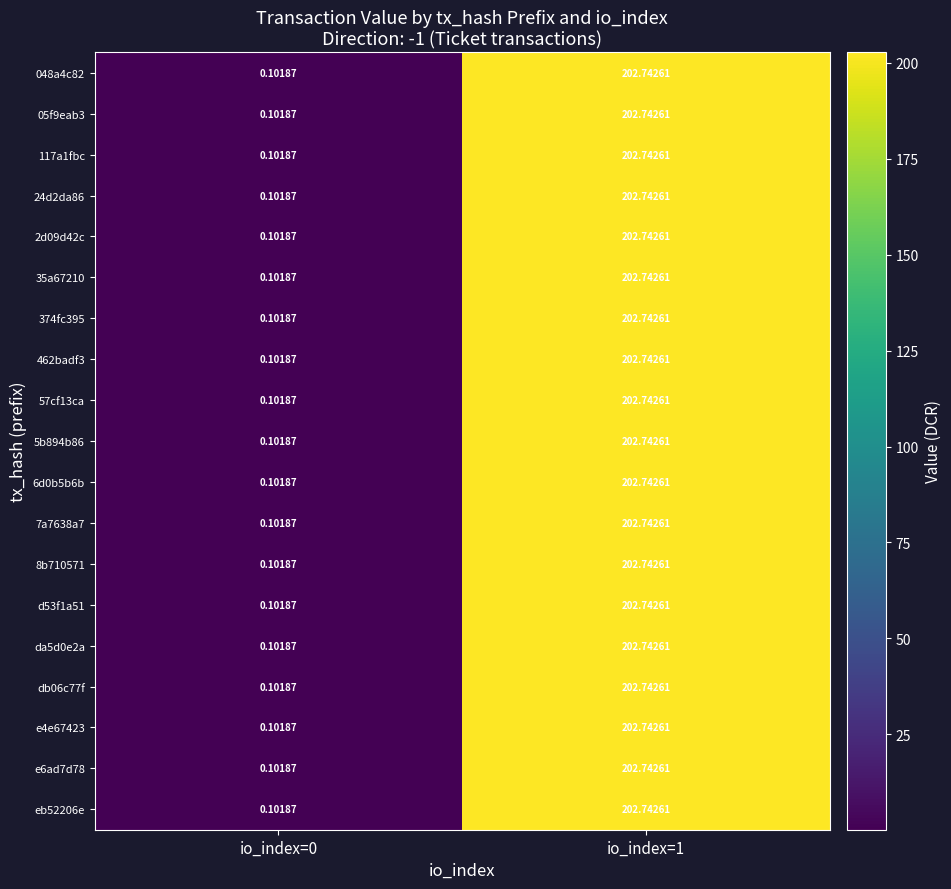

Is the value of 05f9eab3 at io_index=1 greater than the value of 048a4c82 at io_index=0?

Yes